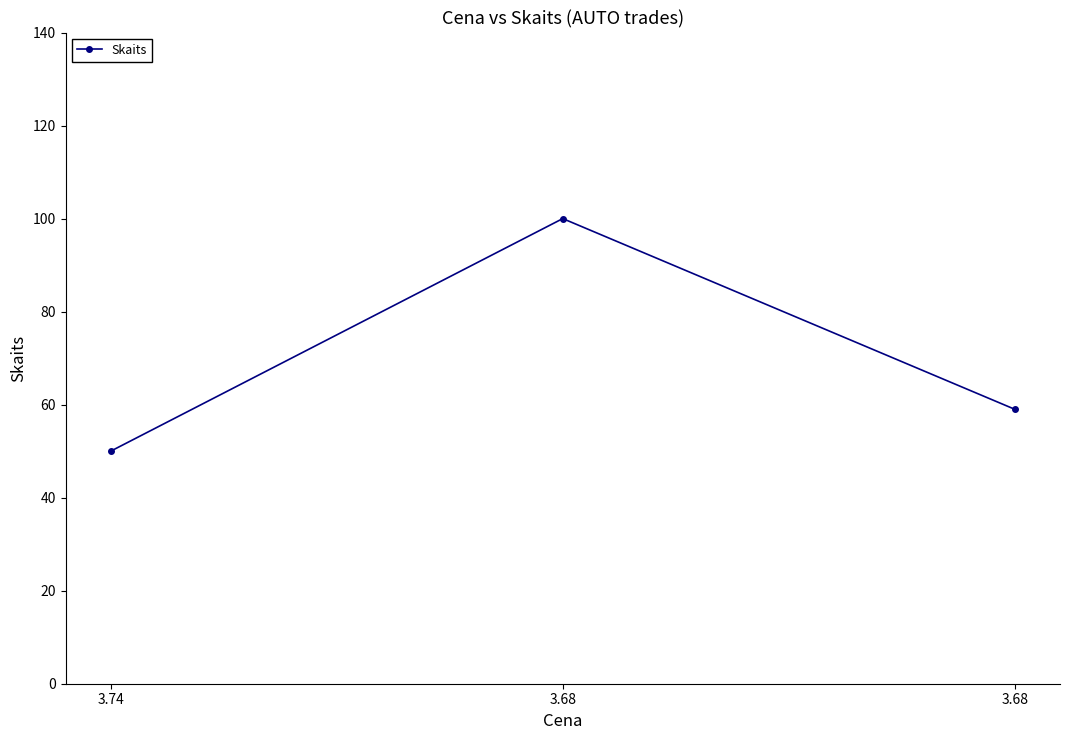

What is the ratio of the value at 3.74 to the value at 3.68?

0.8